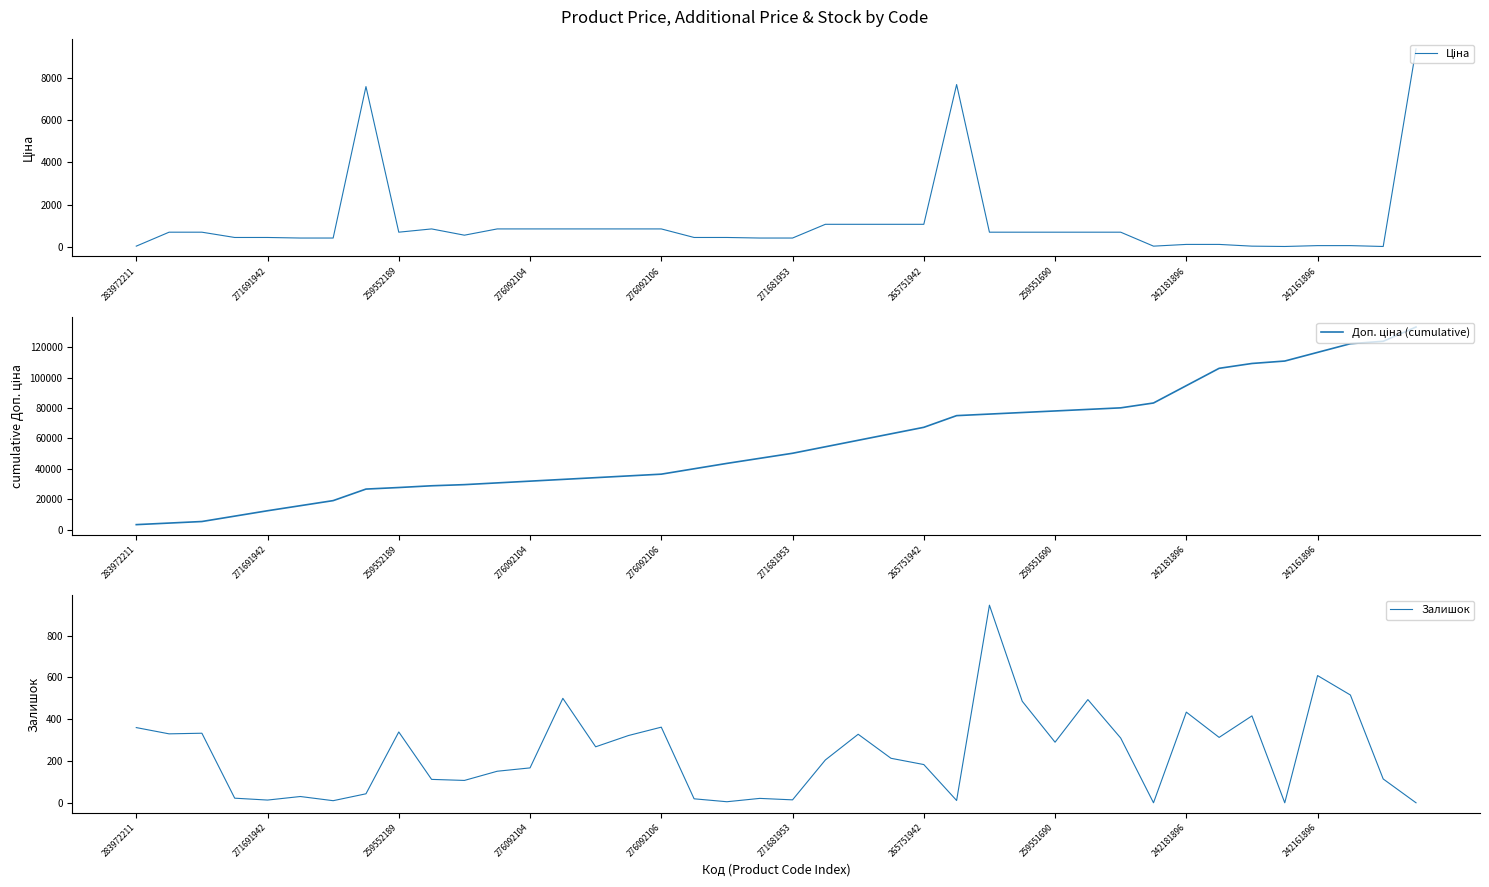

At 15, list the series in order from smallest to largest.

Залишок, Ціна, Доп. ціна (cumulative)